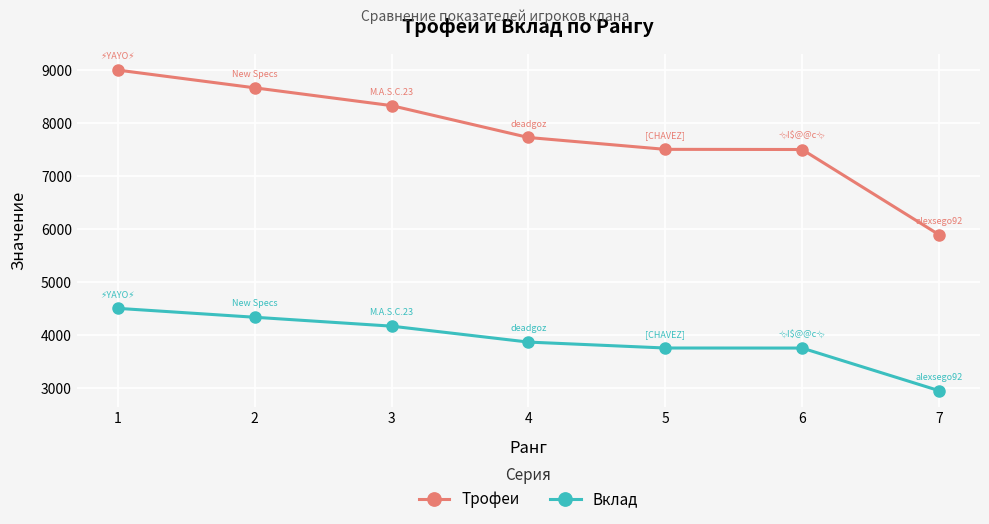

Which category has the highest value in the Вклад series?

1